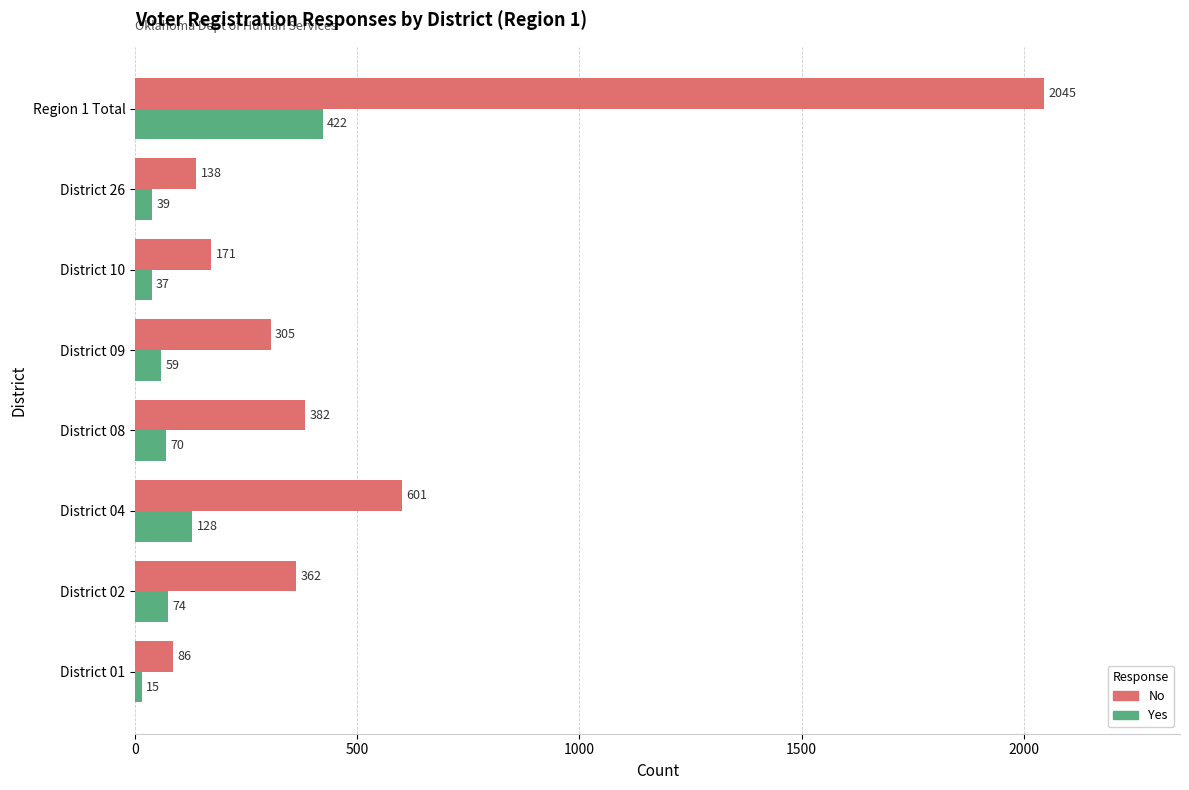

What is the maximum value for Yes?

422